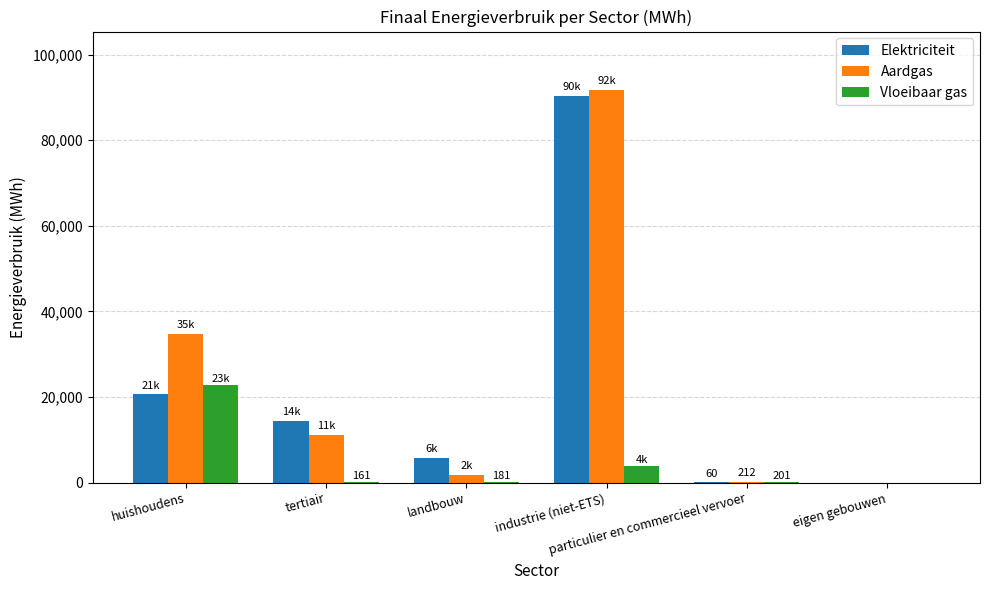

How many groups of bars are there?

6